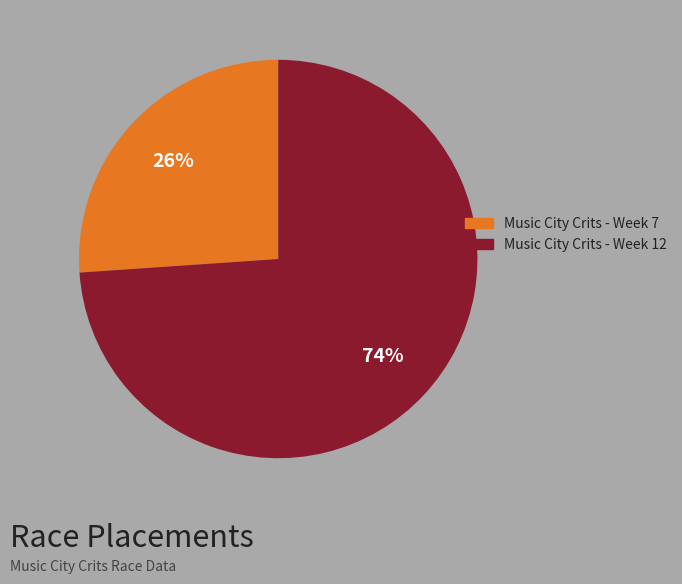

True or false: Music City Crits - Week 7 accounts for 35% of the total.

False